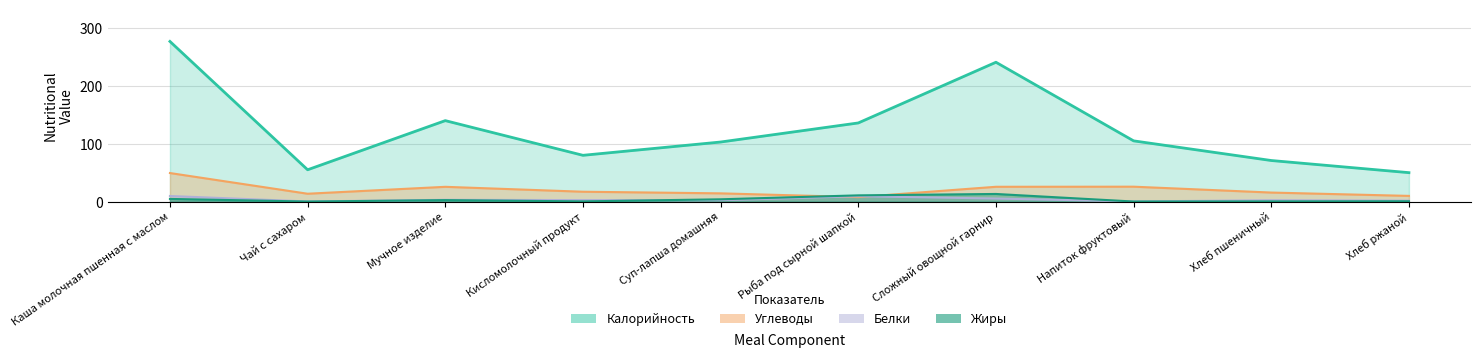

At which label does Жиры reach its minimum?

Чай с сахаром